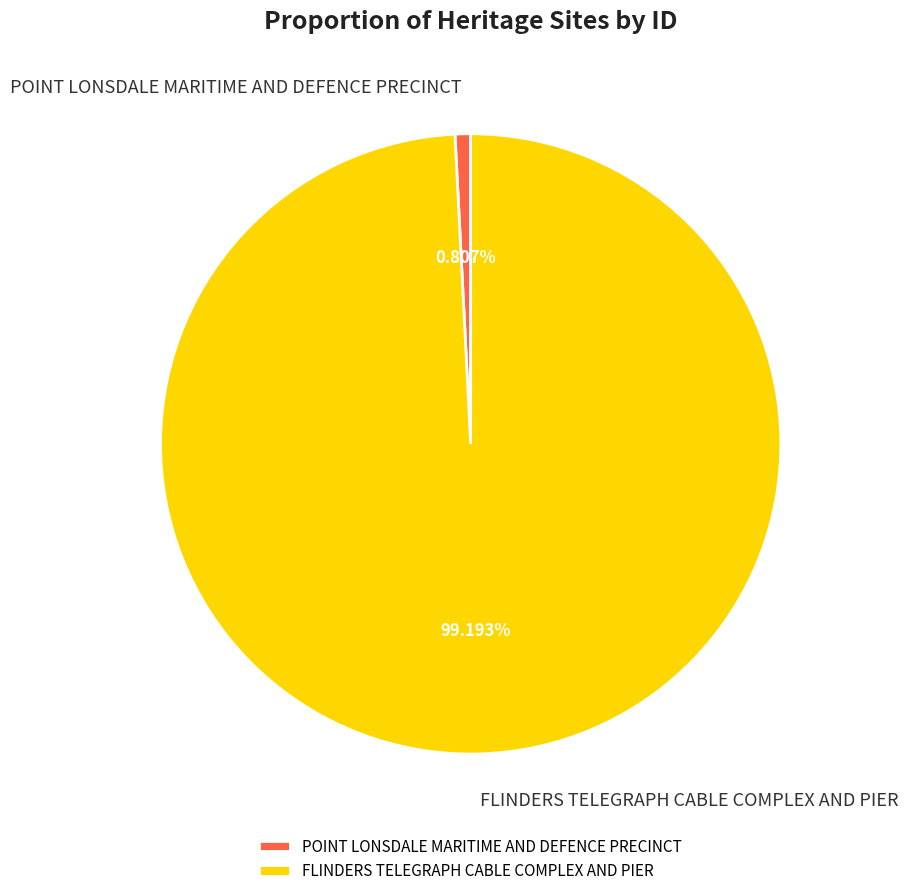

To the nearest percent, what is the combined percentage of FLINDERS TELEGRAPH CABLE COMPLEX AND PIER and POINT LONSDALE MARITIME AND DEFENCE PRECINCT?

100%